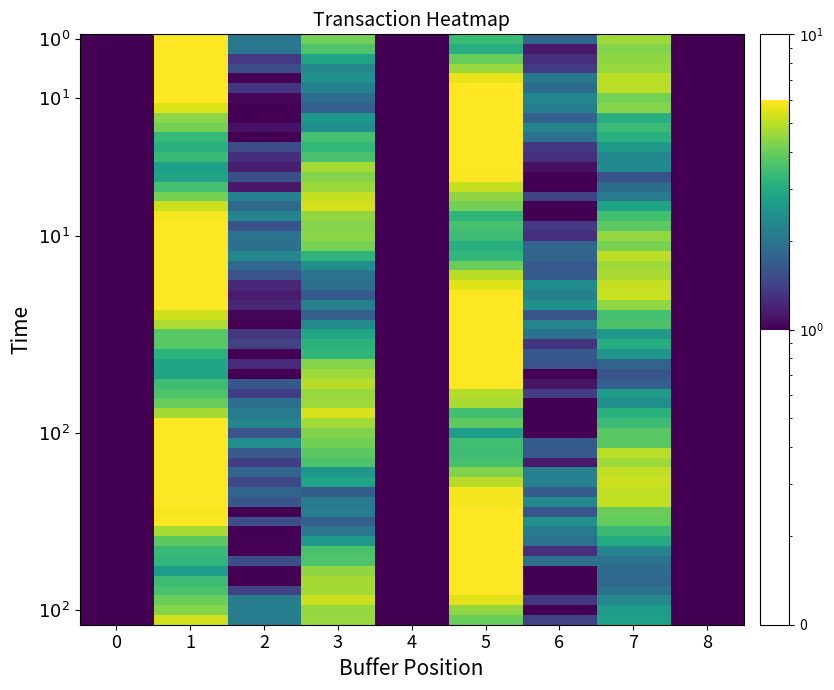

Which has a higher value, 0 or 1?

1